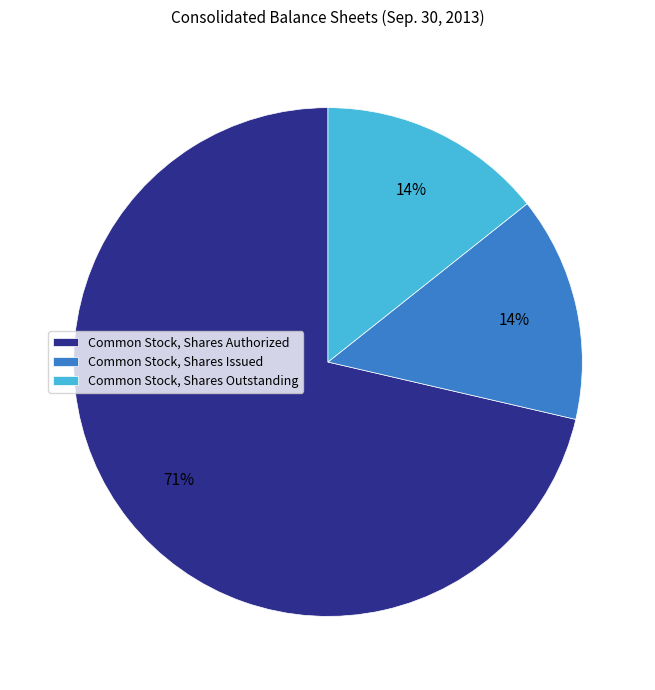

What percentage is the Common Stock, Shares Issued slice, to the nearest percent?

14%